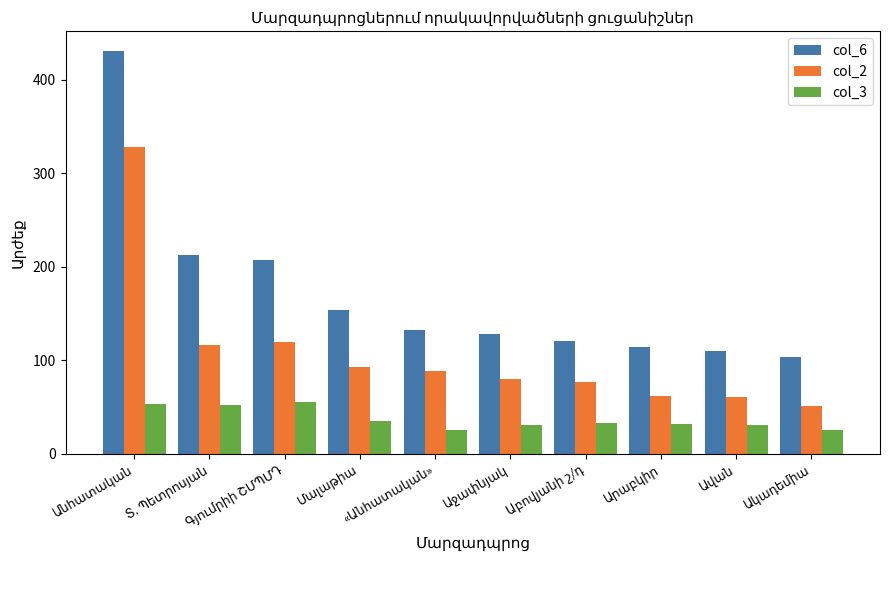

How many bars are there in each group?

3